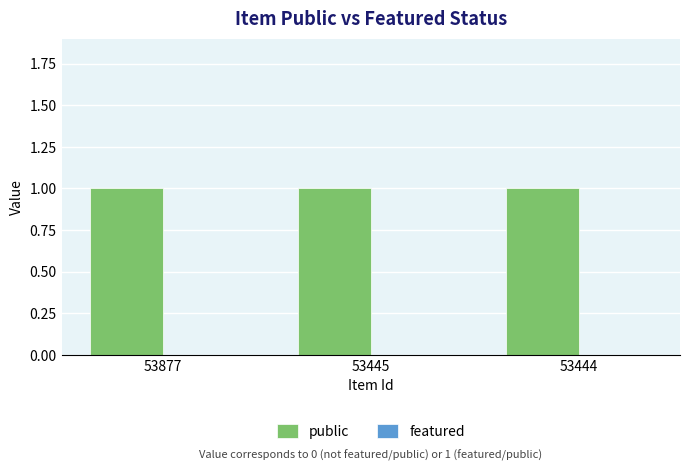

List the series in order of their overall mean, highest first.

public, featured